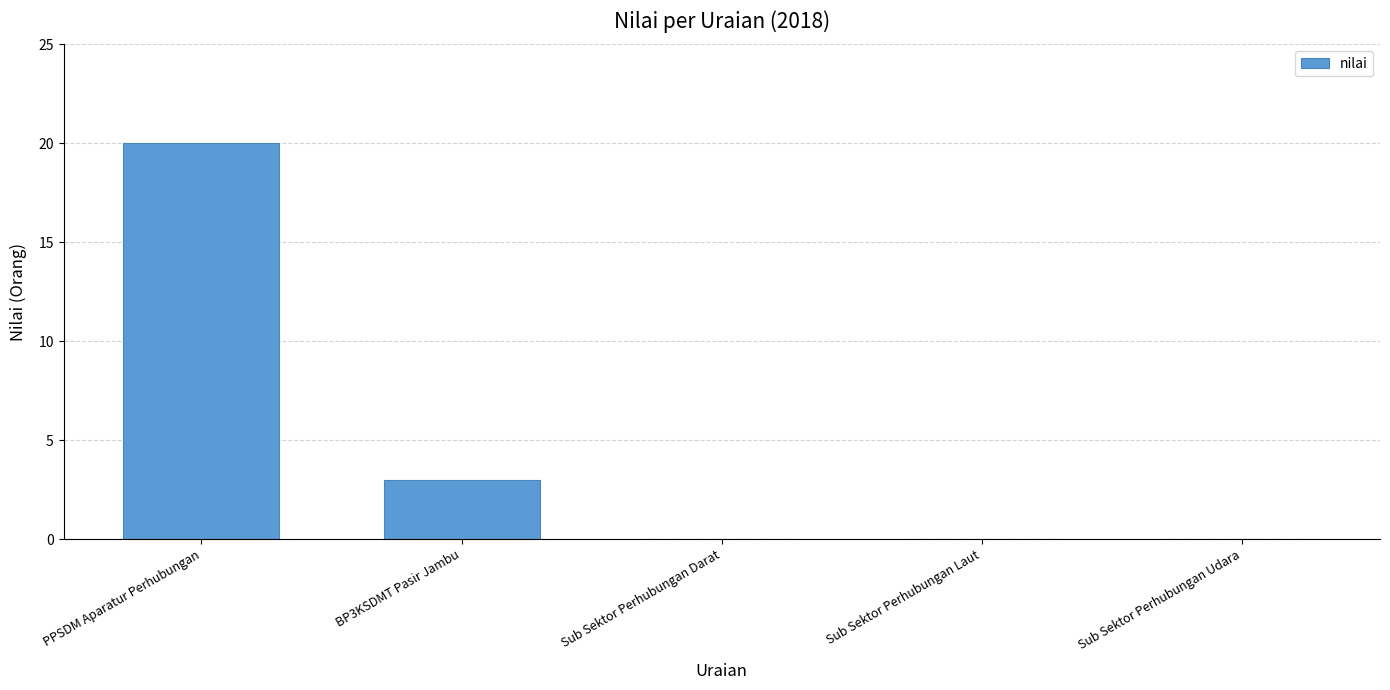

Are the bars grouped side by side (vs. stacked)?

No